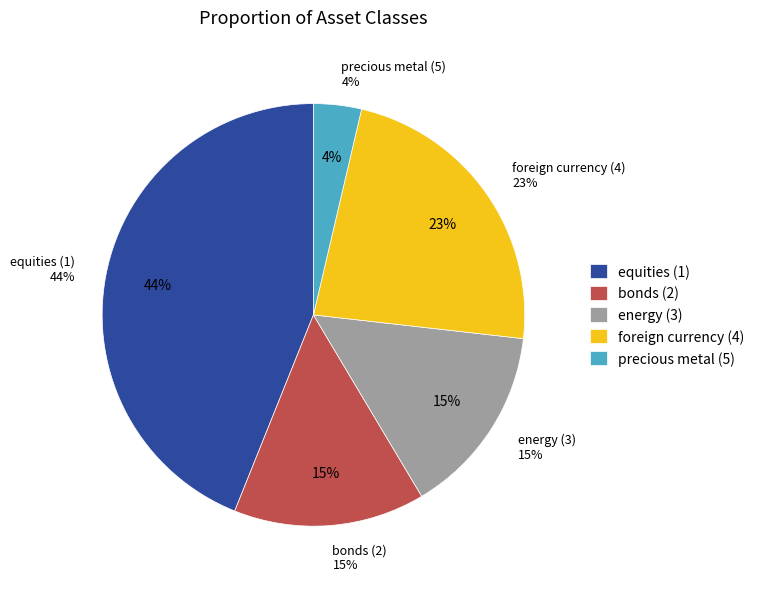

Is there a majority slice in this chart?

No